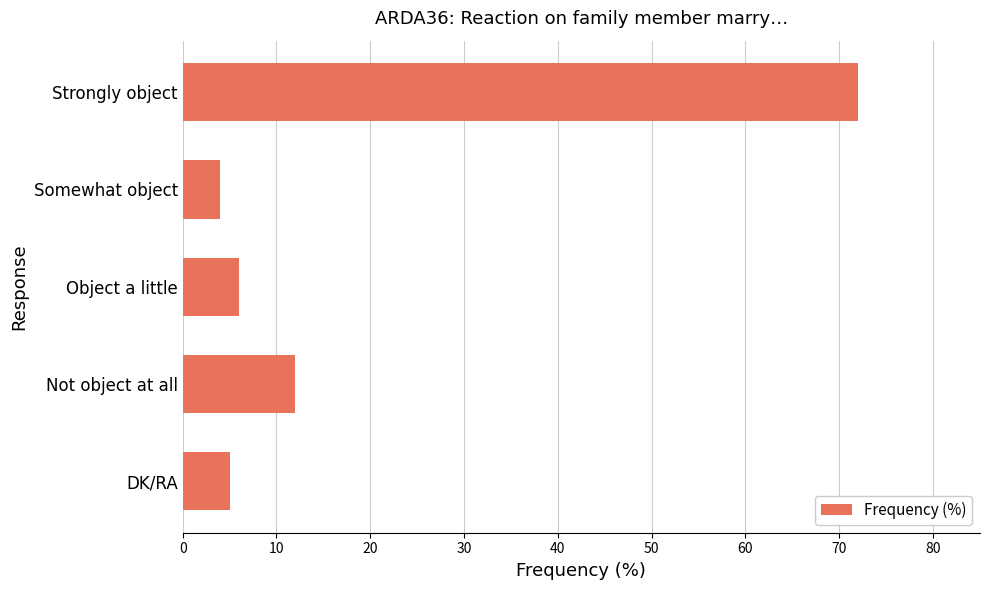

What is the smallest value displayed?

4